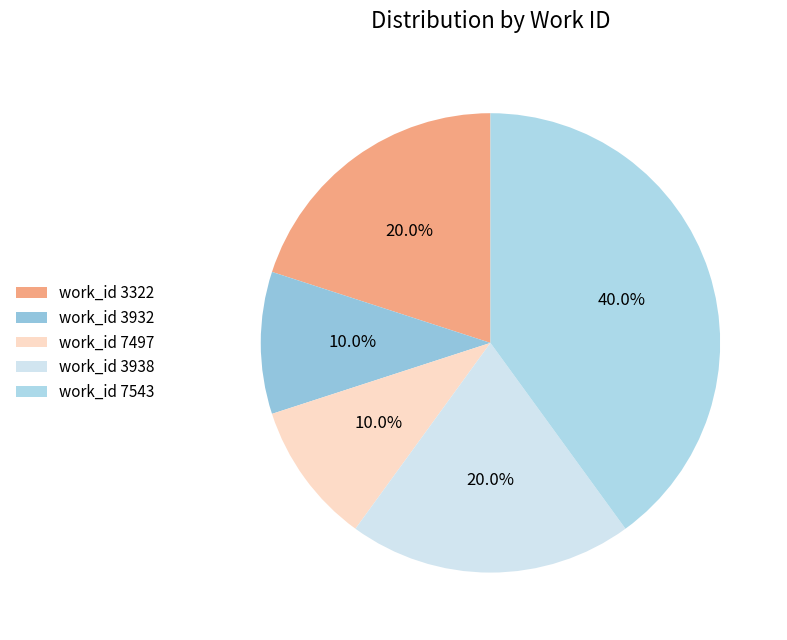

To the nearest percent, what is the average slice percentage?

20%